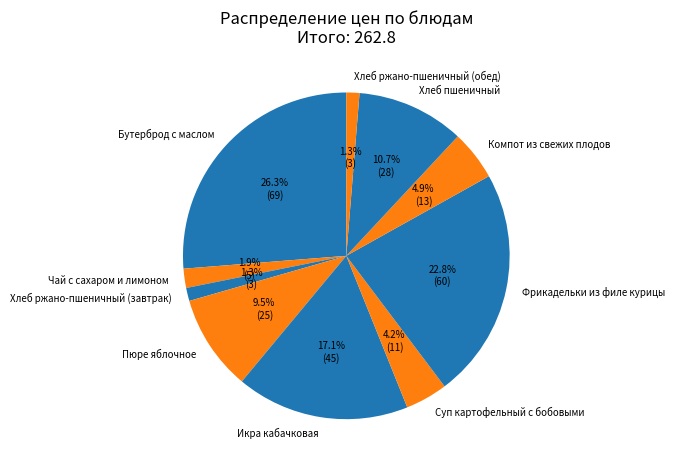

Is there any slice that represents more than half of the pie?

No